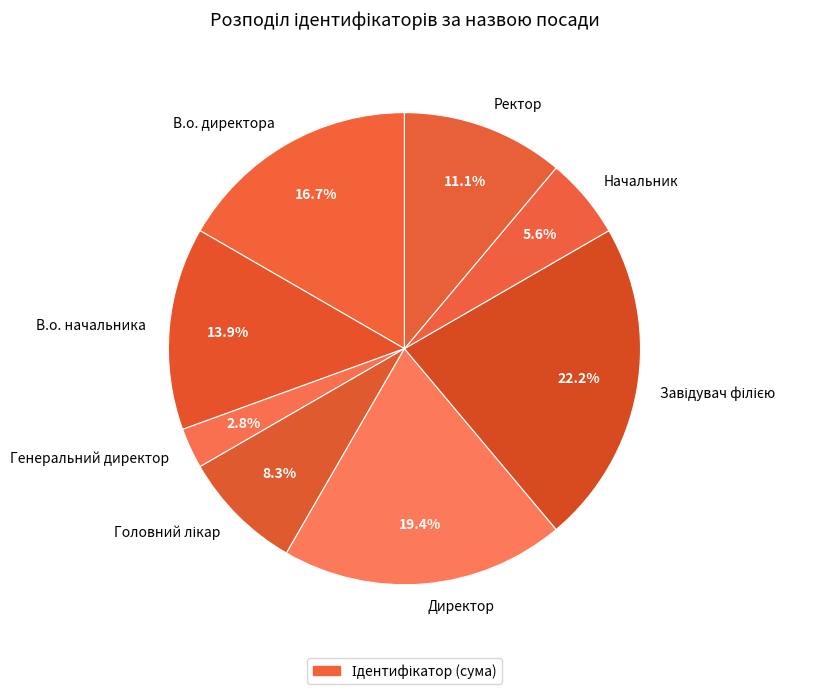

Which category has the smallest portion of the pie?

Генеральний директор